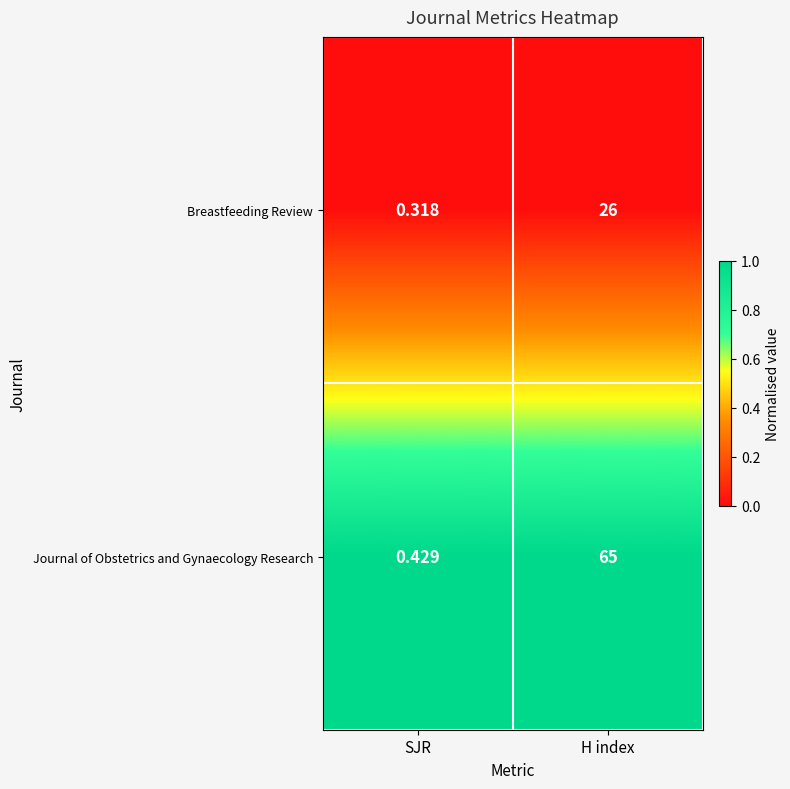

At which category is the sum across all series the highest?

H index